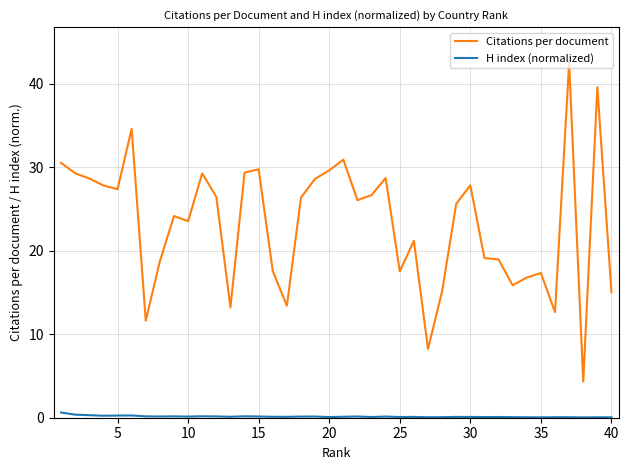

Which series has the largest total across all categories?

Citations per document